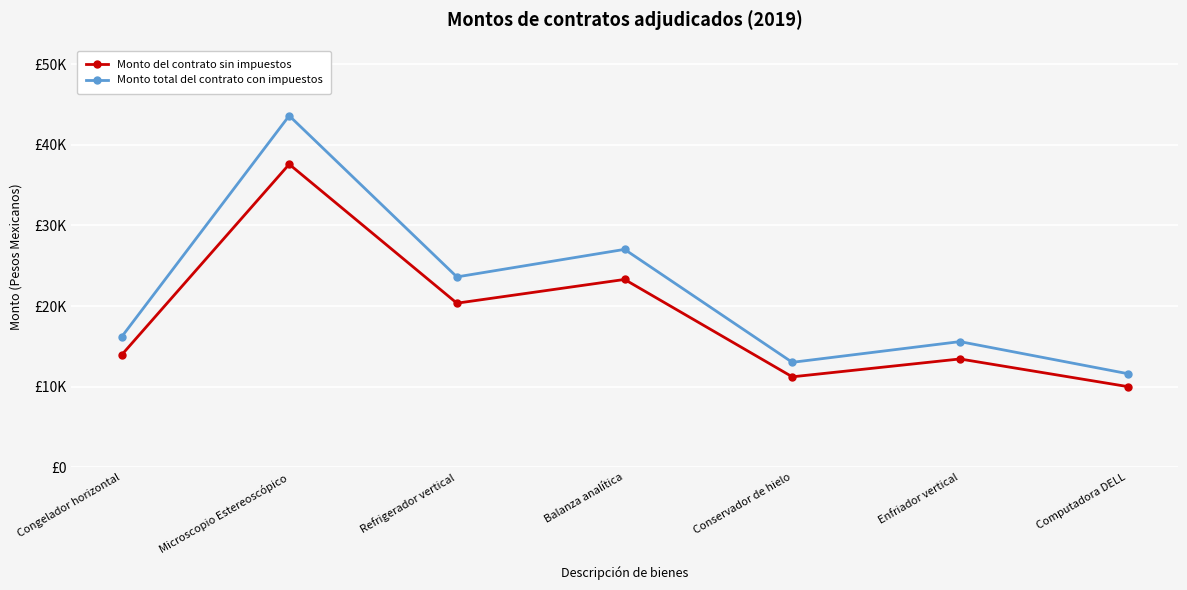

Rank the categories by Monto del contrato sin impuestos value from lowest to highest.

Computadora DELL, Conservador de hielo, Enfriador vertical, Congelador horizontal, Refrigerador vertical, Balanza analítica, Microscopio Estereoscópico